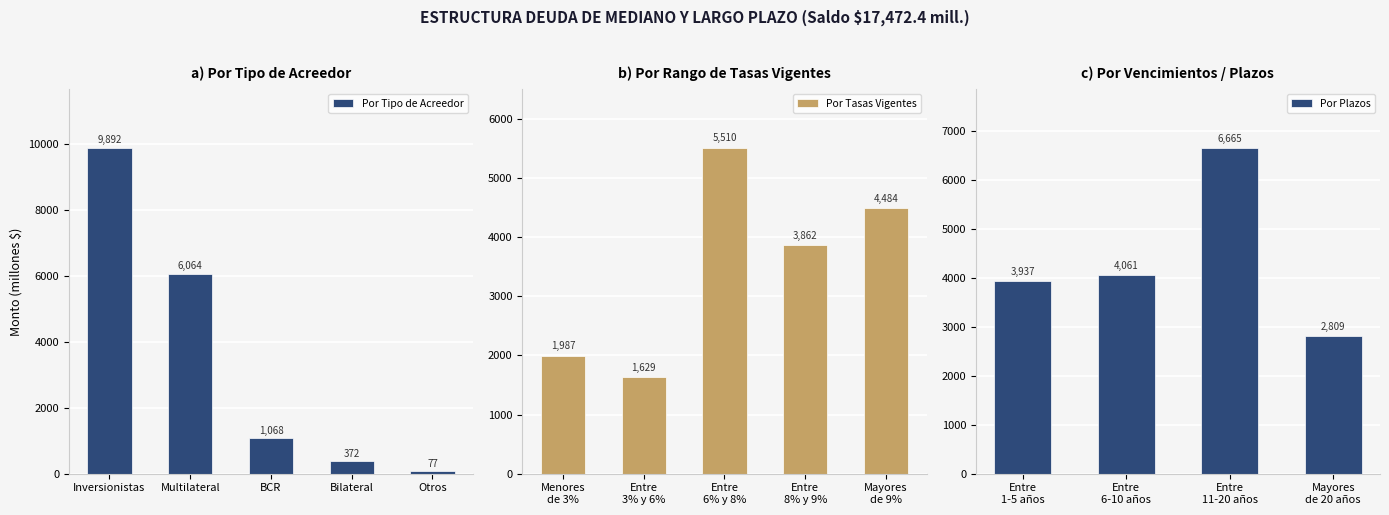

Rank the categories by Por Tipo de Acreedor value from highest to lowest.

Inversionistas, Multilateral, BCR, Bilateral, Otros